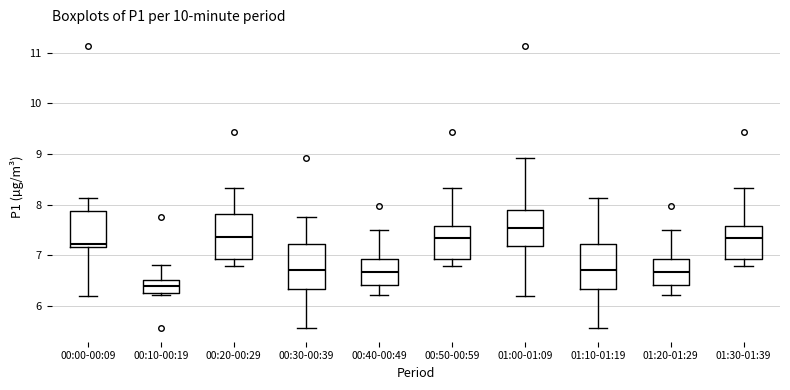

Reading left to right, transcribe this box plot: for each box, give where its median line is, the range the box spans, and where its two whiskers end, as read against the y-axis. The values are not printed on the chart, so give them approximately, as read against the axis.

00:00-00:09: median 7.2 (just above the box's lower edge), box 7.2 to 7.9, whiskers 6.2 to 8.1
00:10-00:19: median 6.4, box 6.2 to 6.5, whiskers 6.2 to 6.8
00:20-00:29: median 7.4, box 6.9 to 7.8, whiskers 6.8 to 8.3
00:30-00:39: median 6.7, box 6.3 to 7.2, whiskers 5.6 to 7.8
00:40-00:49: median 6.7, box 6.4 to 6.9, whiskers 6.2 to 7.5
00:50-00:59: median 7.4, box 6.9 to 7.6, whiskers 6.8 to 8.3
01:00-01:09: median 7.5, box 7.2 to 7.9, whiskers 6.2 to 8.9
01:10-01:19: median 6.7, box 6.3 to 7.2, whiskers 5.6 to 8.1
01:20-01:29: median 6.7, box 6.4 to 6.9, whiskers 6.2 to 7.5
01:30-01:39: median 7.4, box 6.9 to 7.6, whiskers 6.8 to 8.3